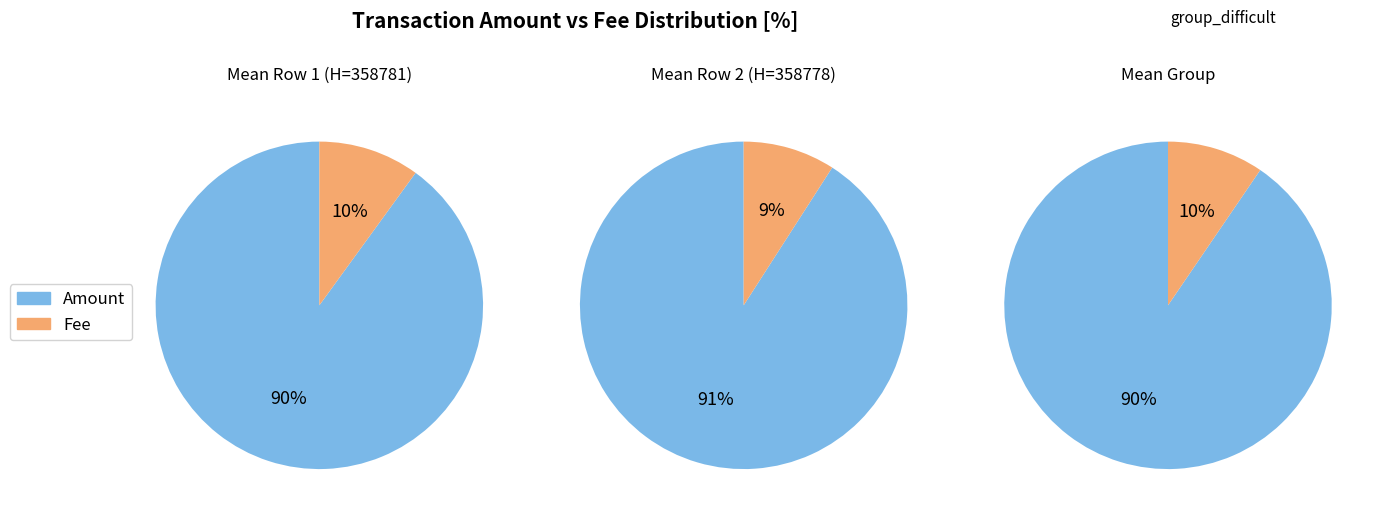

Which series has the widest spread of values?

Amount